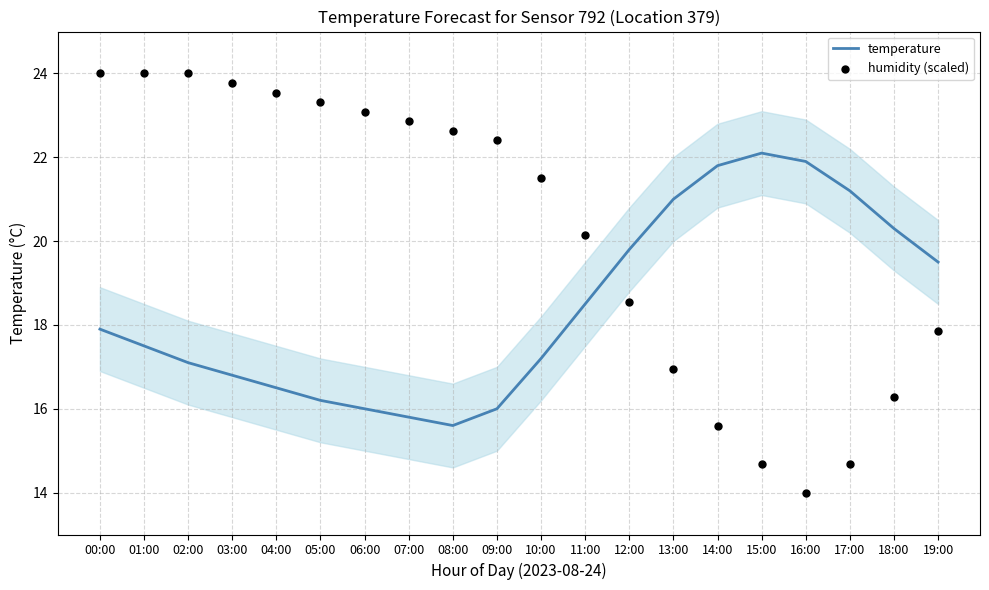

Which series reaches the maximum Y coordinate?

humidity (scaled)